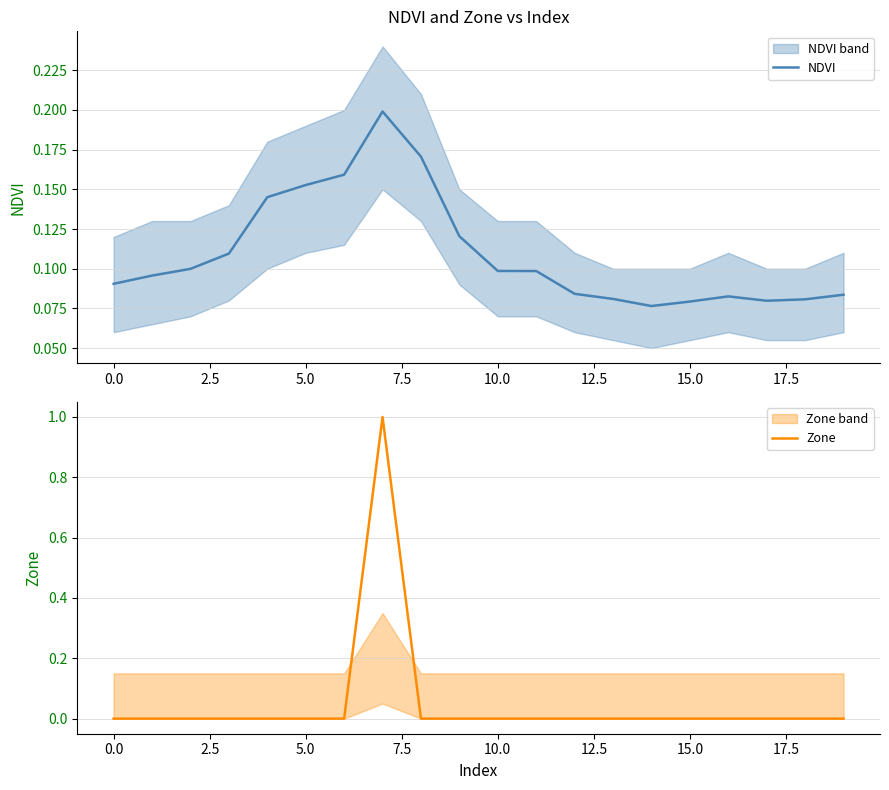

Reading left to right, transcribe all the data shown in this chart.

NDVI: 0.1	0.1	0.1	0.1	0.1	0.2	0.2	0.2	0.2	0.1	0.1	0.1	0.1	0.1	0.1	0.1	0.1	0.1	0.1	0.1
Zone: 0.0	0.0	0.0	0.0	0.0	0.0	0.0	1.0	0.0	0.0	0.0	0.0	0.0	0.0	0.0	0.0	0.0	0.0	0.0	0.0